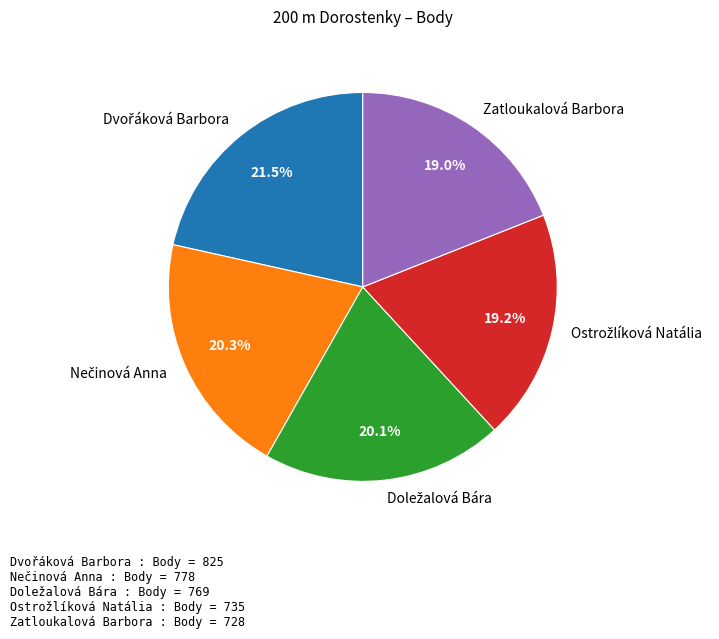

How much of the chart is everything except Zatloukalová Barbora?

81.0%